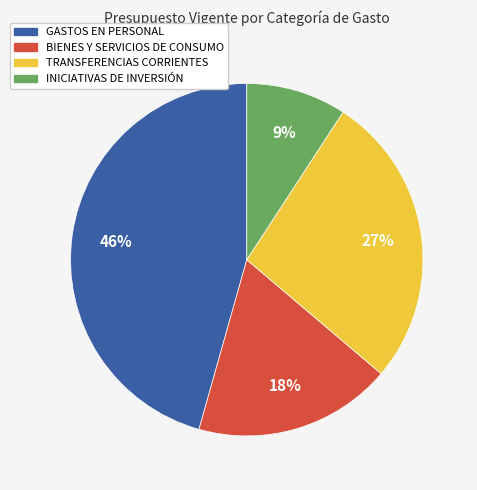

Does BIENES Y SERVICIOS DE CONSUMO account for over 50% of the chart?

No